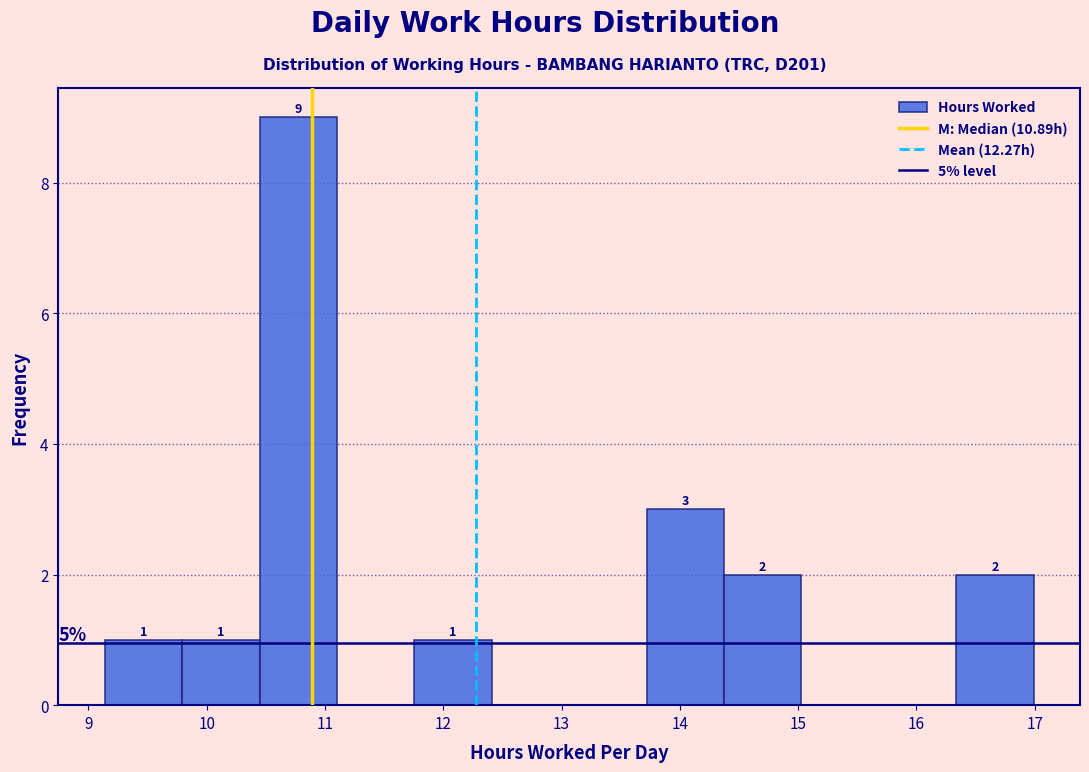

Over which range of the x-axis is the bar tallest?

10.4 to 11.1